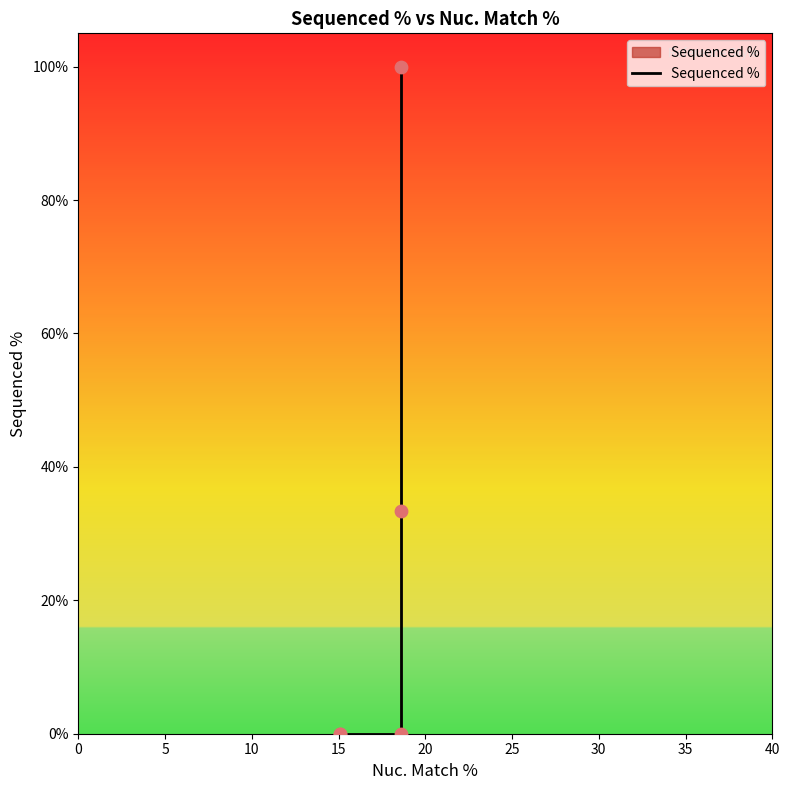

Which has a higher value, 15 or 0?

15